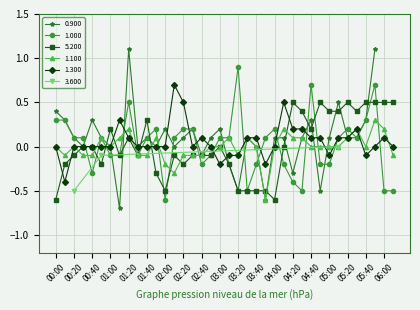

Is it true that 1.300 equals 0.2 at 04:20?

True